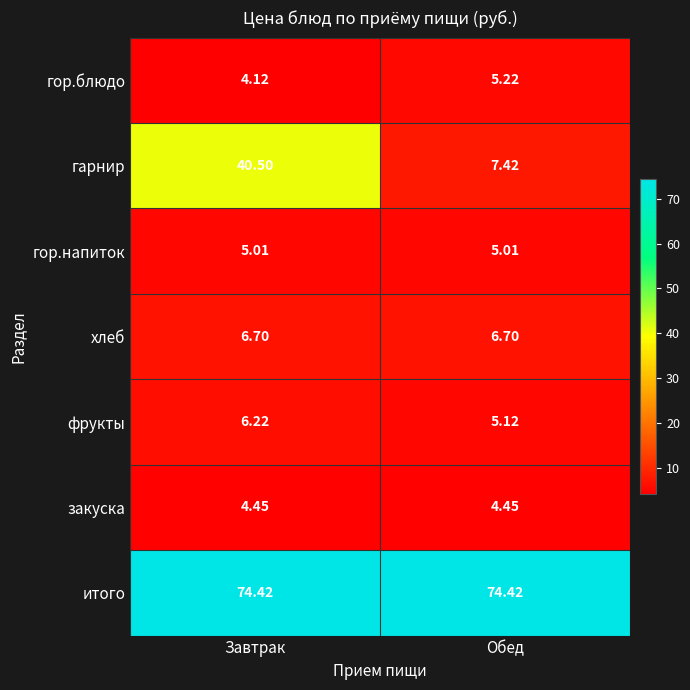

Which series has the largest range (max minus min)?

гарнир